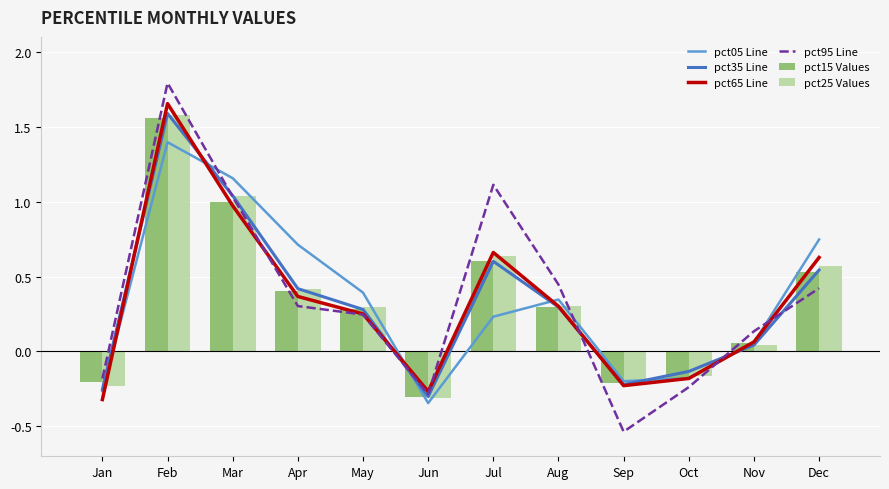

Is the value of pct25 Values at Dec greater than the value of pct95 Line at Mar?

No